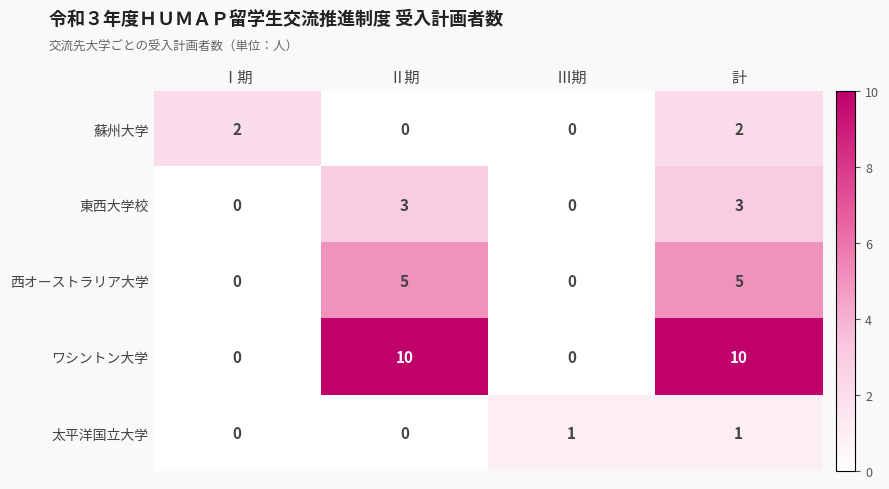

Reading left to right, what are all the values shown in this chart?

蘇州大学: Ⅰ期=2	Ⅱ期=0	Ⅲ期=0	計=2
東西大学校: Ⅰ期=0	Ⅱ期=3	Ⅲ期=0	計=3
西オーストラリア大学: Ⅰ期=0	Ⅱ期=5	Ⅲ期=0	計=5
ワシントン大学: Ⅰ期=0	Ⅱ期=10	Ⅲ期=0	計=10
太平洋国立大学: Ⅰ期=0	Ⅱ期=0	Ⅲ期=1	計=1